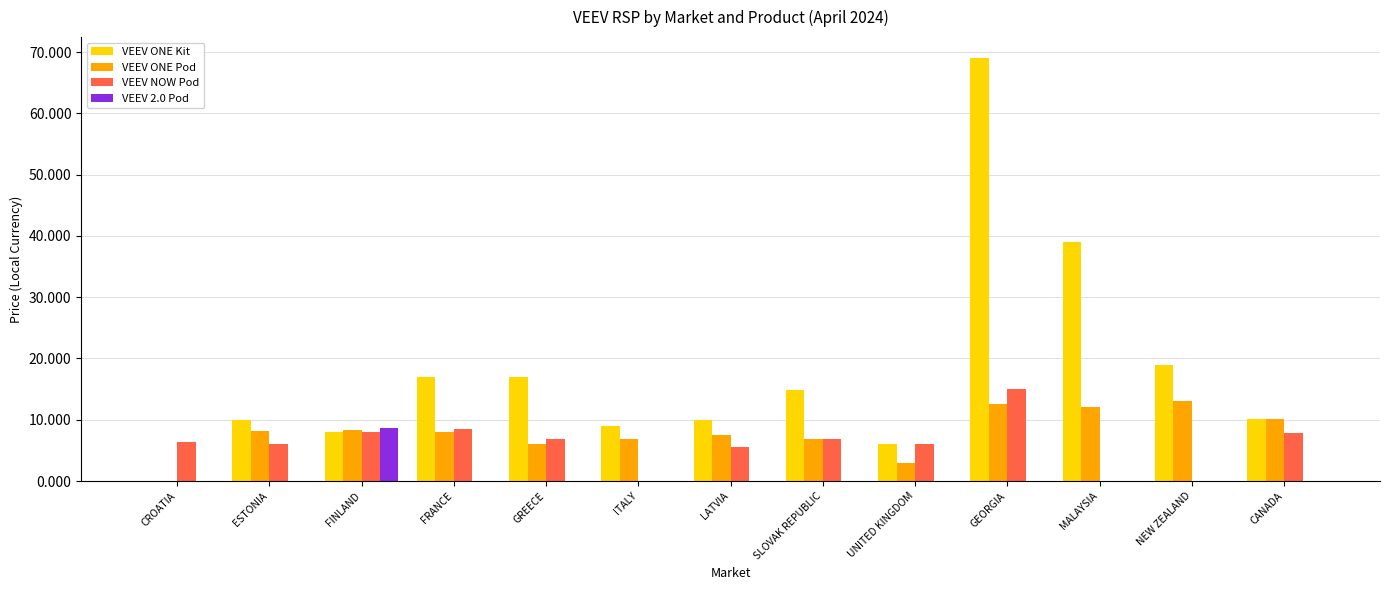

Where is VEEV ONE Pod nearest to the value 6?

GREECE